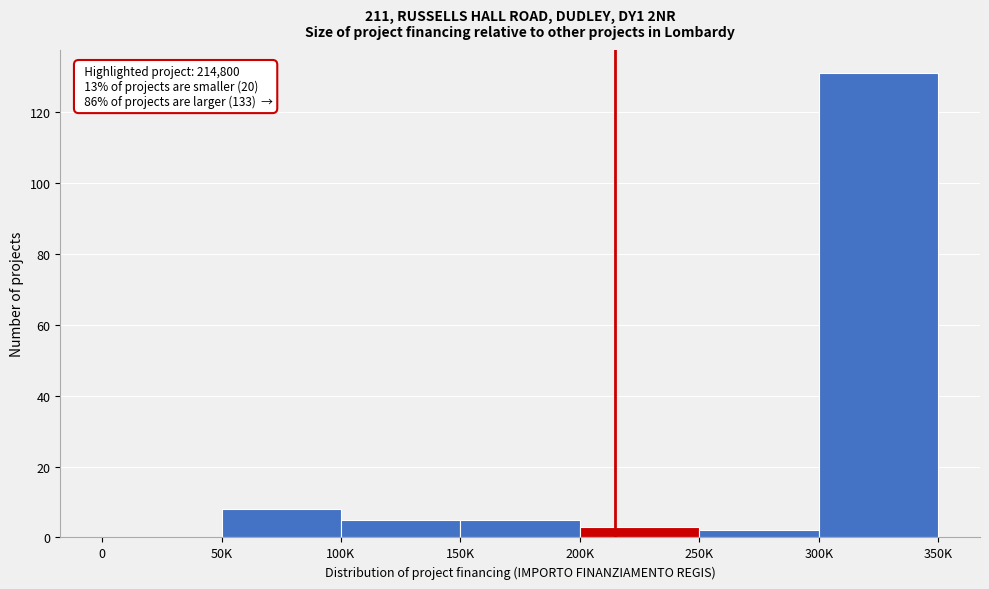

Reading left to right, transcribe all the data shown in this chart.

0=0	50K=8	100K=5	150K=5	200K=3	250K=2	300K=131